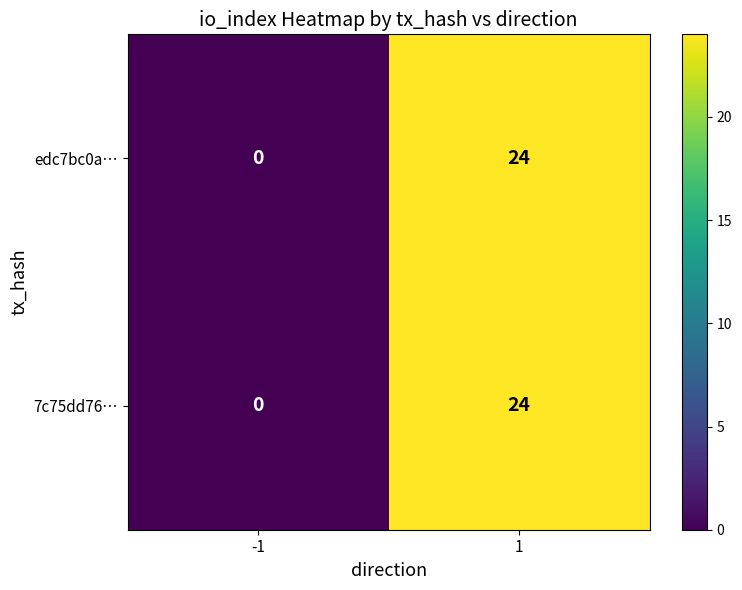

What is the average value of the edc7bc0a… series?

12